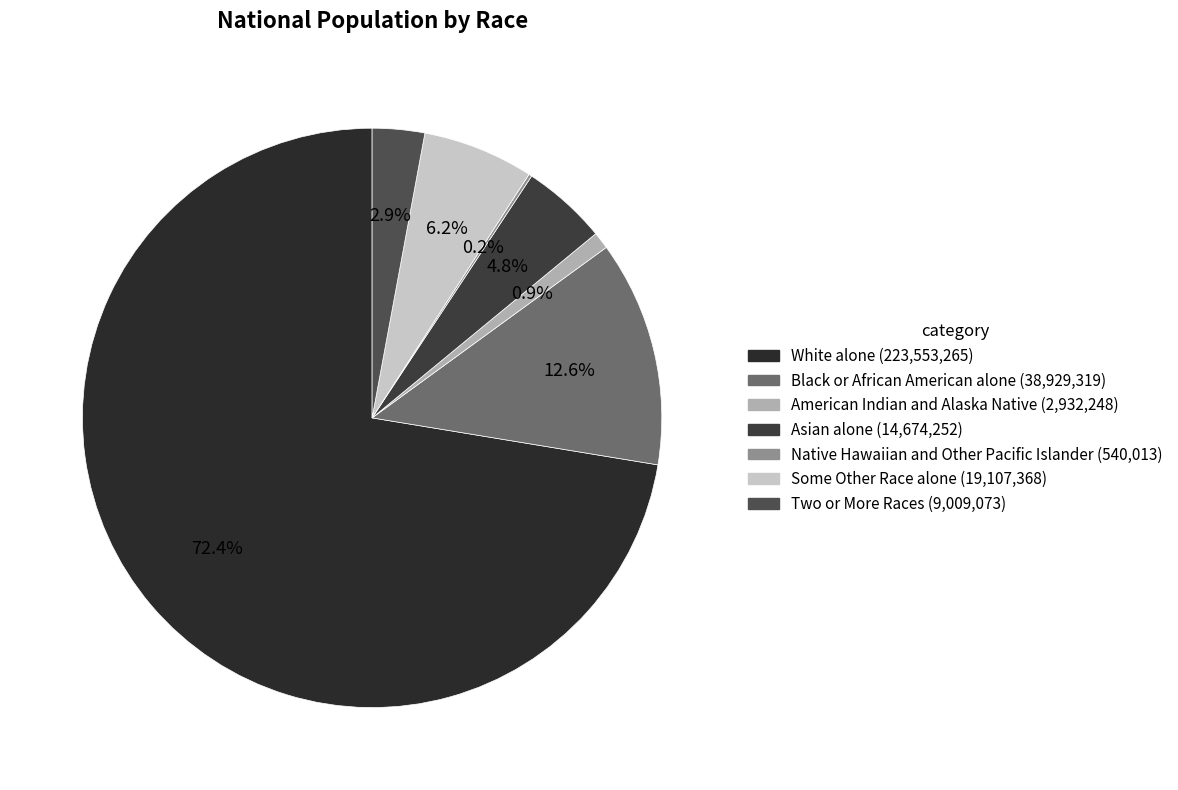

To the nearest percent, what is the average slice percentage?

14%